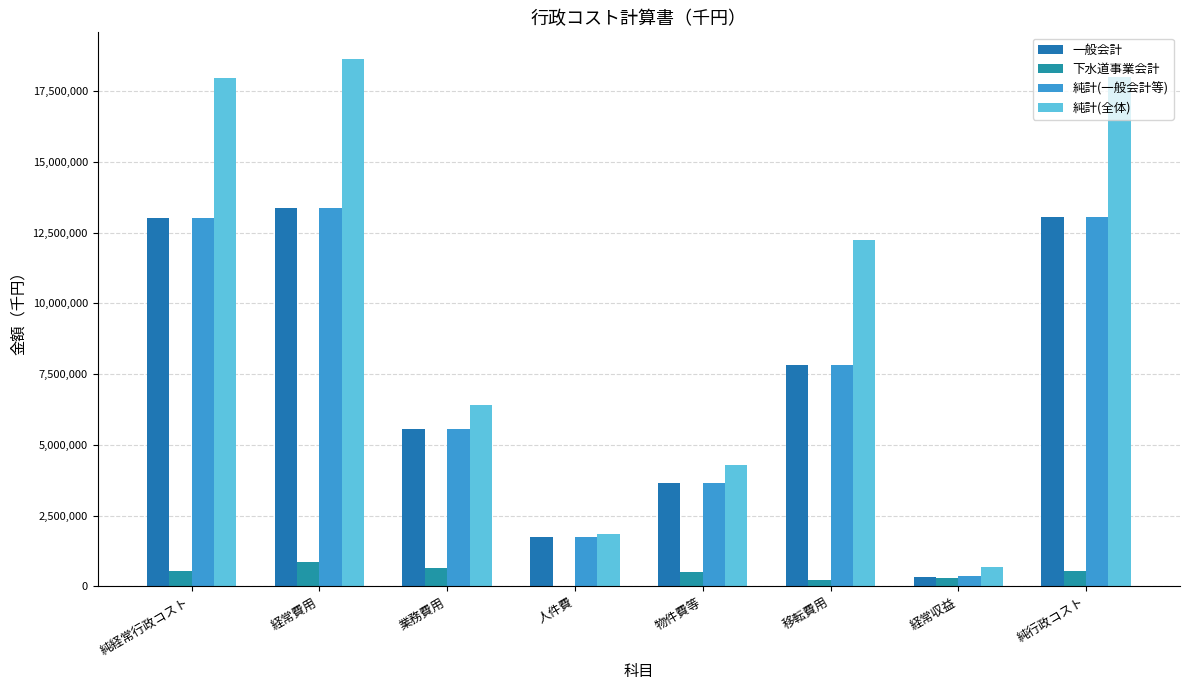

What is the total value across all series at 人件費?

5408067